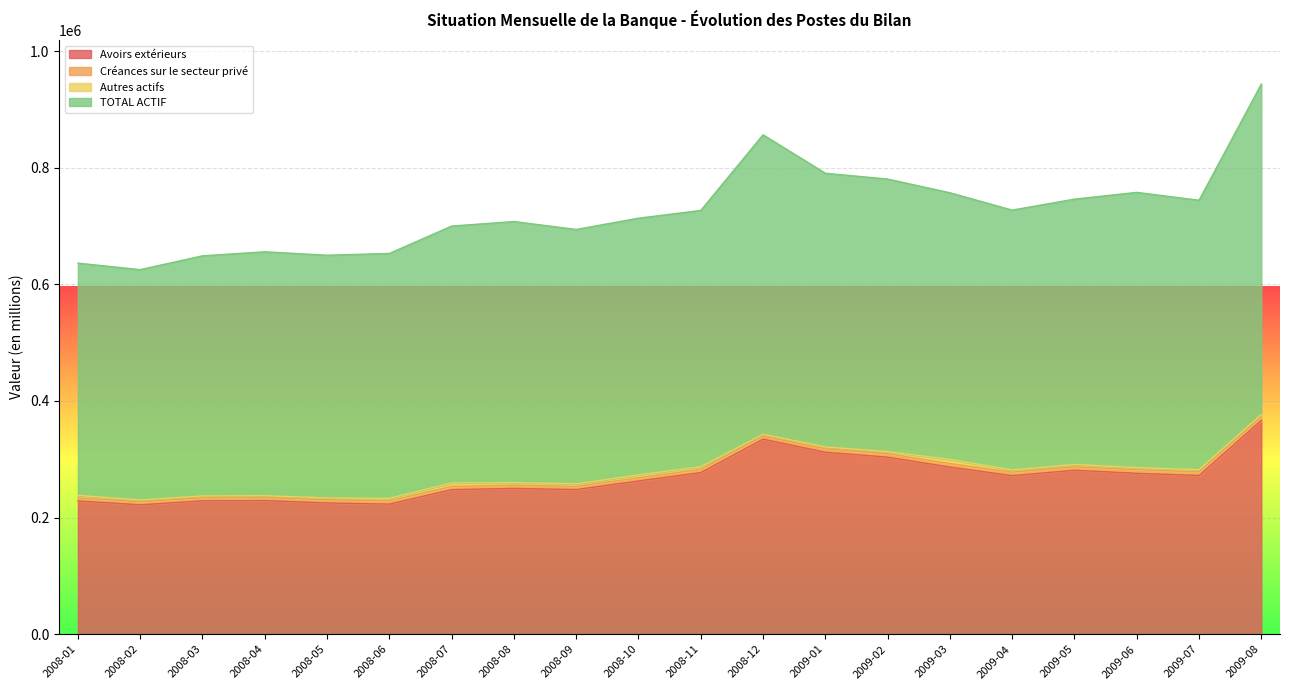

Which category has the highest value across all series?

2009-08